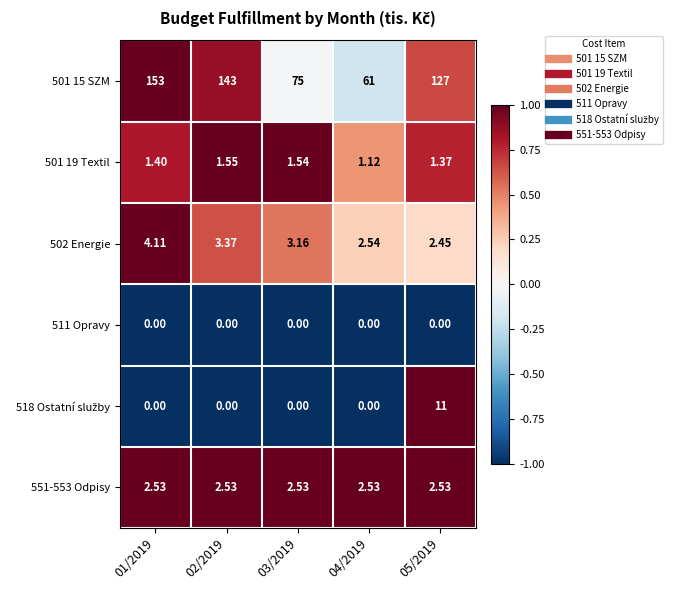

Is the value of 511 Opravy at 01/2019 greater than the value of 502 Energie at 01/2019?

No